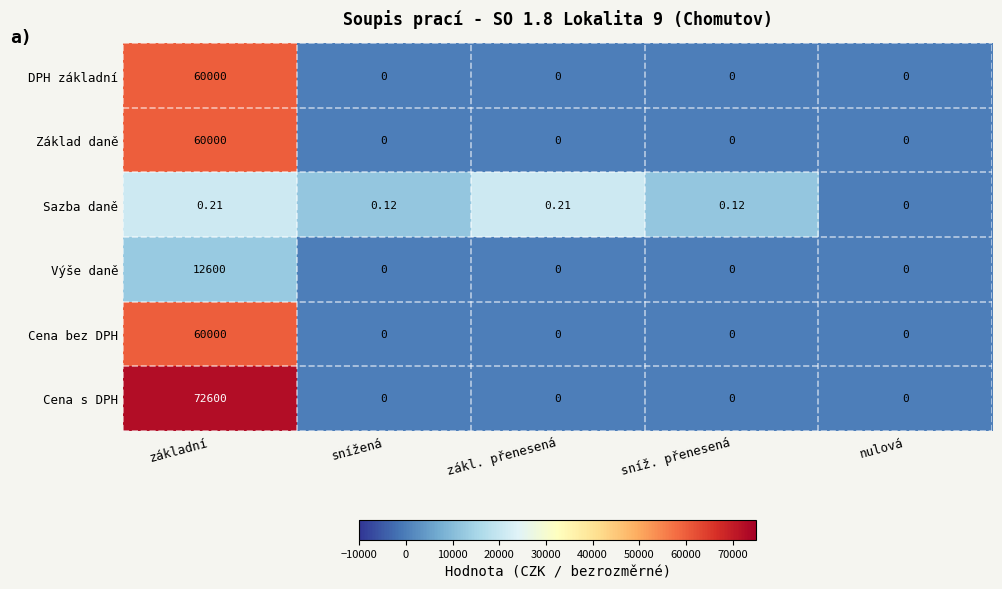

At which category is the sum across all series the highest?

základní